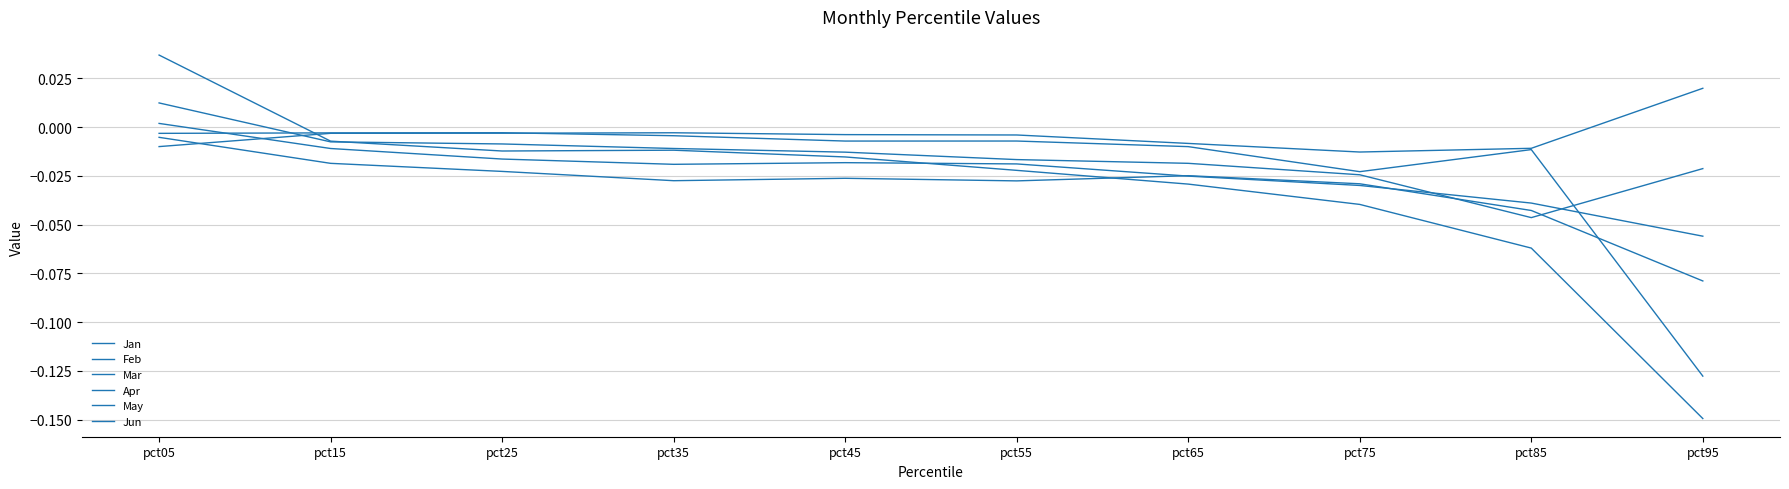

How many lines are shown in the chart?

6